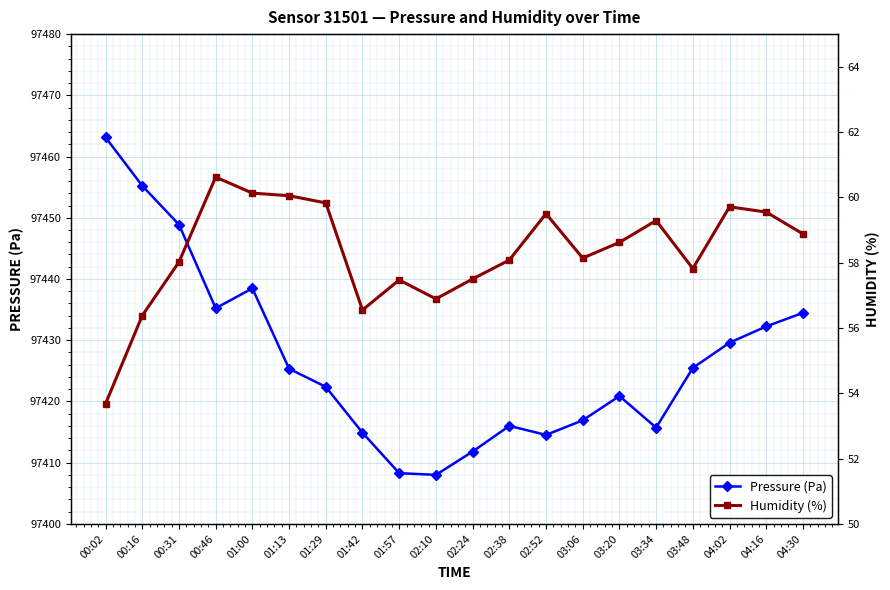

Which series has the largest total across all categories?

Pressure (Pa)